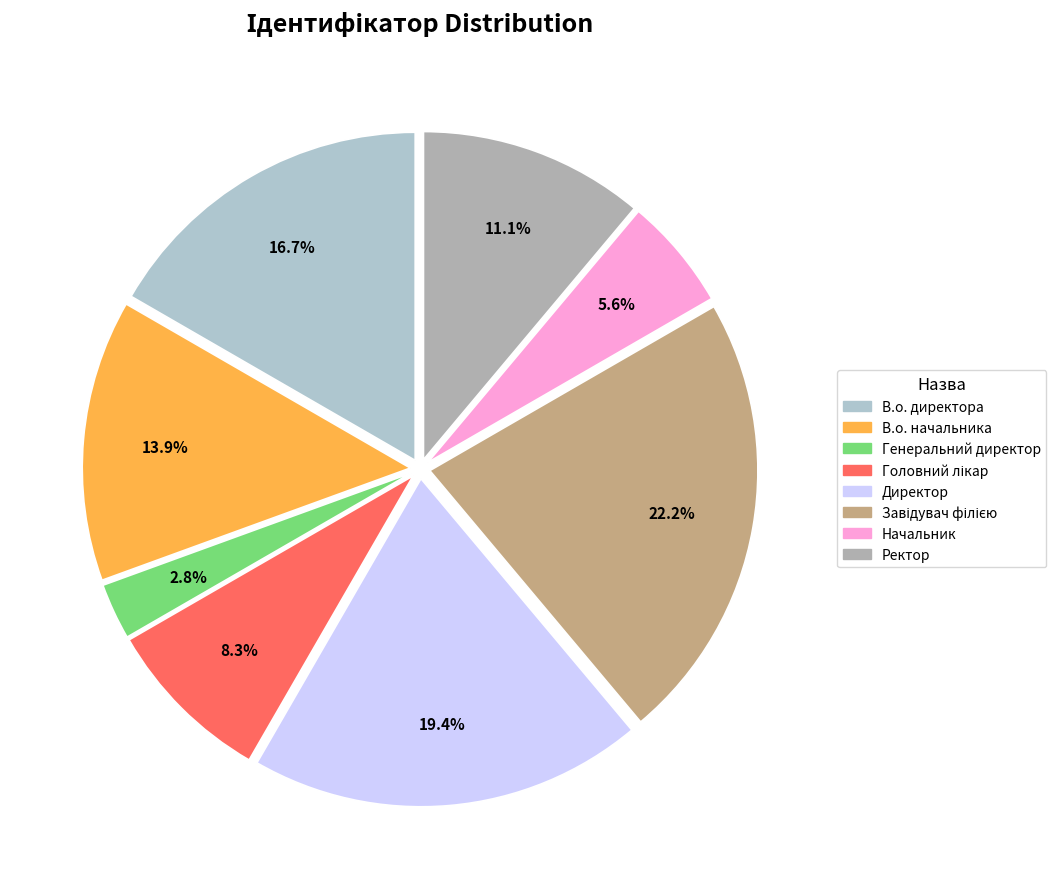

Which slice is the smallest?

Генеральний директор